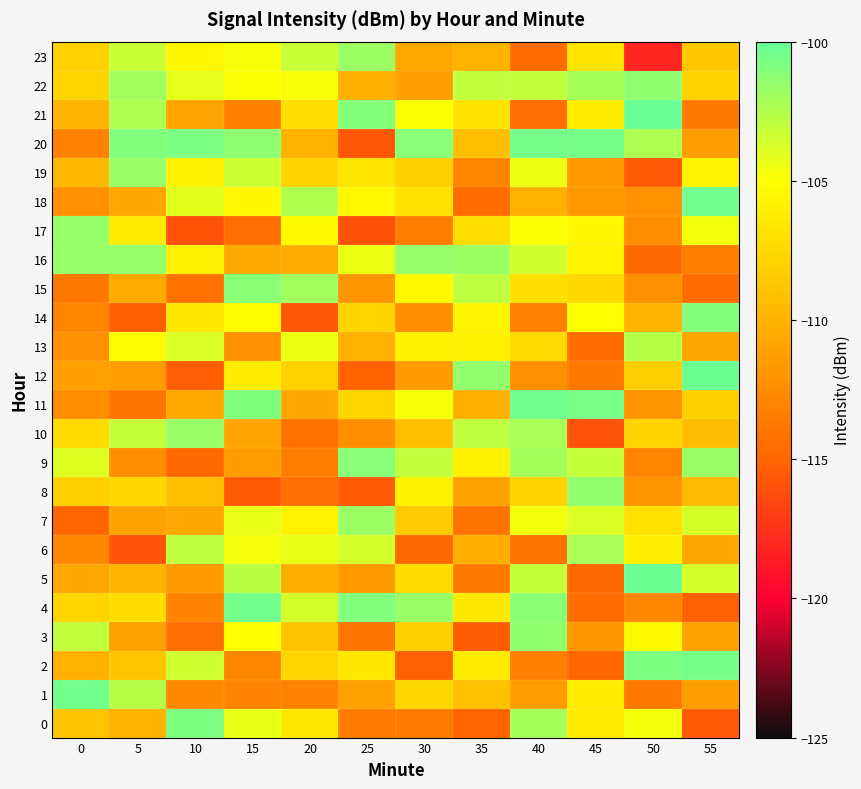

Reading left to right, extract all data points from this chart.

0: 0=-108.8	5=-110.0	10=-100.8	15=-104.3	20=-106.4	25=-113.5	30=-113.5	35=-115.1	40=-102.1	45=-106.4	50=-104.7	55=-115.7
1: 0=-100.5	5=-102.7	10=-112.6	15=-113.1	20=-113.1	25=-111.1	30=-107.6	35=-109.1	40=-111.3	45=-106.2	50=-113.8	55=-111.3
2: 0=-110.1	5=-108.7	10=-103.4	15=-112.8	20=-107.8	25=-106.5	30=-115.3	35=-106.3	40=-113.3	45=-115.0	50=-100.8	55=-100.5
3: 0=-103.1	5=-111.1	10=-114.4	15=-105.1	20=-109.0	25=-114.0	30=-108.1	35=-115.4	40=-101.5	45=-111.9	50=-105.4	55=-111.0
4: 0=-107.7	5=-107.3	10=-113.0	15=-100.5	20=-103.6	25=-101.0	30=-101.7	35=-106.4	40=-101.3	45=-114.6	50=-112.9	55=-115.3
5: 0=-110.8	5=-109.8	10=-111.7	15=-102.7	20=-110.3	25=-111.5	30=-107.3	35=-113.7	40=-103.2	45=-114.8	50=-100.2	55=-103.6
6: 0=-112.8	5=-115.9	10=-103.0	15=-104.7	20=-104.3	25=-103.7	30=-114.8	35=-110.3	40=-114.1	45=-102.2	50=-106.0	55=-110.7
7: 0=-115.0	5=-111.0	10=-110.8	15=-104.3	20=-105.8	25=-101.8	30=-108.4	35=-114.1	40=-104.6	45=-103.8	50=-107.0	55=-103.7
8: 0=-108.1	5=-107.6	10=-109.2	15=-115.6	20=-114.3	25=-115.5	30=-105.8	35=-111.0	40=-107.9	45=-101.5	50=-112.0	55=-109.4
9: 0=-103.9	5=-112.3	10=-114.8	15=-111.4	20=-113.4	25=-101.1	30=-103.1	35=-105.9	40=-102.1	45=-103.1	50=-113.0	55=-101.7
10: 0=-107.4	5=-103.1	10=-101.7	15=-110.9	20=-114.2	25=-112.4	30=-109.2	35=-102.9	40=-102.2	45=-115.9	50=-107.8	55=-109.3
11: 0=-112.4	5=-114.1	10=-110.6	15=-100.9	20=-110.8	25=-107.7	30=-104.8	35=-110.2	40=-100.5	45=-100.6	50=-112.0	55=-108.0
12: 0=-111.2	5=-111.4	10=-115.4	15=-106.2	20=-108.0	25=-115.2	30=-111.5	35=-101.5	40=-112.2	45=-113.7	50=-108.2	55=-100.2
13: 0=-112.1	5=-105.2	10=-103.8	15=-112.2	20=-104.3	25=-110.1	30=-105.9	35=-105.9	40=-107.4	45=-114.6	50=-102.6	55=-110.9
14: 0=-113.0	5=-115.3	10=-106.5	15=-105.2	20=-115.7	25=-107.8	30=-112.4	35=-105.7	40=-113.2	45=-104.9	50=-109.8	55=-101.0
15: 0=-113.8	5=-110.5	10=-114.2	15=-101.2	20=-102.0	25=-111.9	30=-105.4	35=-102.9	40=-107.1	45=-107.5	50=-112.1	55=-114.5
16: 0=-101.6	5=-101.6	10=-105.9	15=-110.6	20=-110.4	25=-104.4	30=-101.6	35=-101.8	40=-103.5	45=-105.7	50=-114.7	55=-113.4
17: 0=-101.6	5=-106.3	10=-115.9	15=-114.4	20=-105.4	25=-115.9	30=-113.4	35=-107.2	40=-104.9	45=-105.6	50=-112.4	55=-104.6
18: 0=-112.2	5=-110.8	10=-104.1	15=-105.6	20=-102.4	25=-105.5	30=-106.9	35=-114.5	40=-110.1	45=-111.8	50=-112.1	55=-100.4
19: 0=-109.7	5=-101.7	10=-105.9	15=-103.3	20=-108.0	25=-106.8	30=-108.1	35=-112.9	40=-104.4	45=-111.5	50=-115.6	55=-105.7
20: 0=-113.2	5=-101.0	10=-100.7	15=-101.4	20=-110.1	25=-115.8	30=-101.1	35=-109.1	40=-100.5	45=-100.6	50=-102.4	55=-111.3
21: 0=-109.8	5=-102.4	10=-110.9	15=-113.3	20=-107.1	25=-101.0	30=-104.9	35=-106.9	40=-114.4	45=-106.2	50=-100.2	55=-113.8
22: 0=-107.7	5=-102.0	10=-104.1	15=-104.8	20=-104.8	25=-110.2	30=-111.3	35=-103.1	40=-103.0	45=-102.1	50=-101.4	55=-107.8
23: 0=-108.0	5=-103.2	10=-105.6	15=-104.8	20=-103.3	25=-101.8	30=-110.6	35=-110.0	40=-114.5	45=-106.7	50=-118.1	55=-108.5